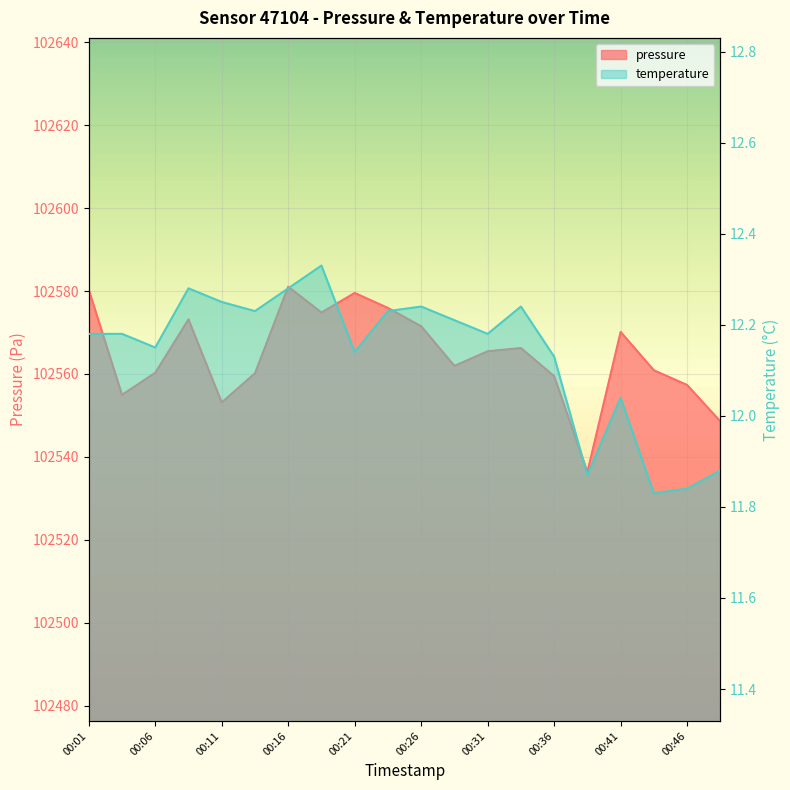

True or false: temperature has a value of 20.2 at 00:46.

False